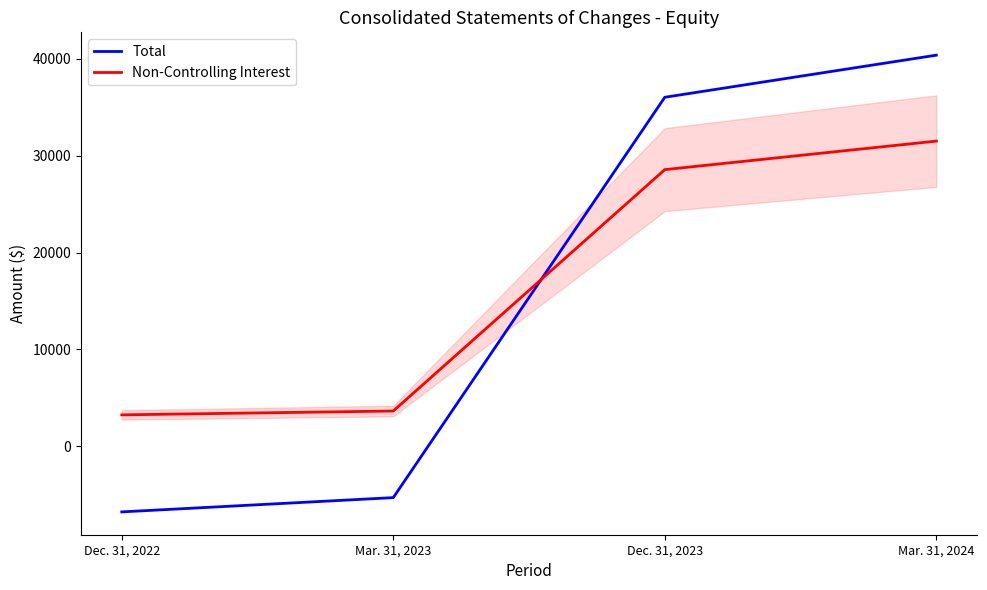

What is the spread (max minus min) of values at Dec. 31, 2022?

10011